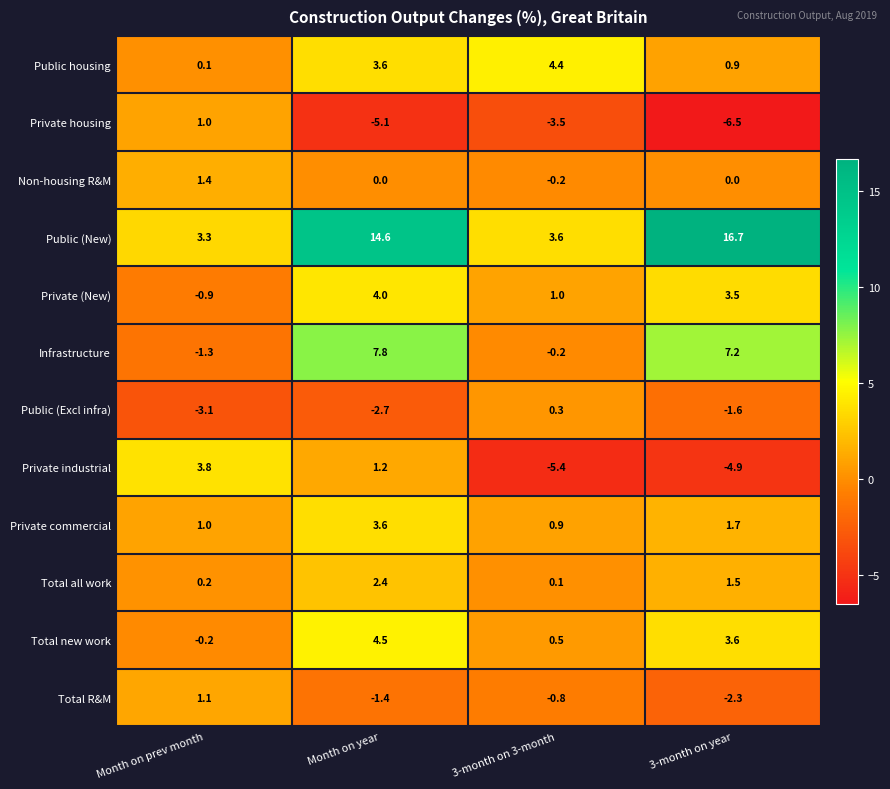

How many categories are shown in the chart?

4